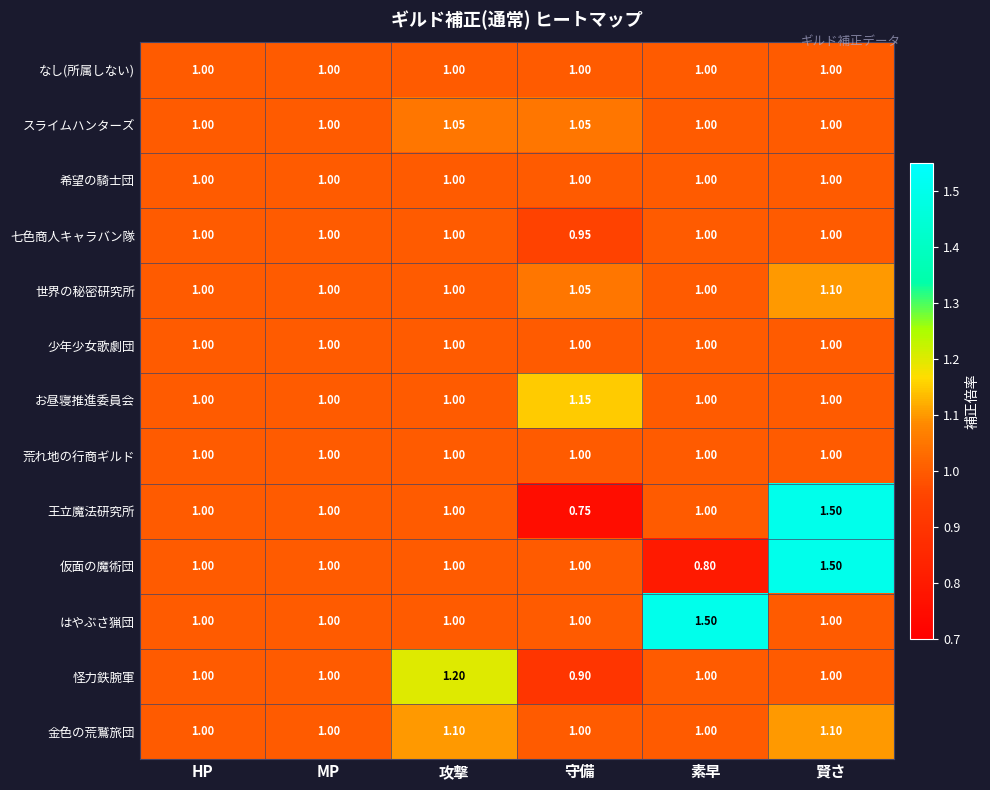

At which category is the sum across all series the highest?

賢さ